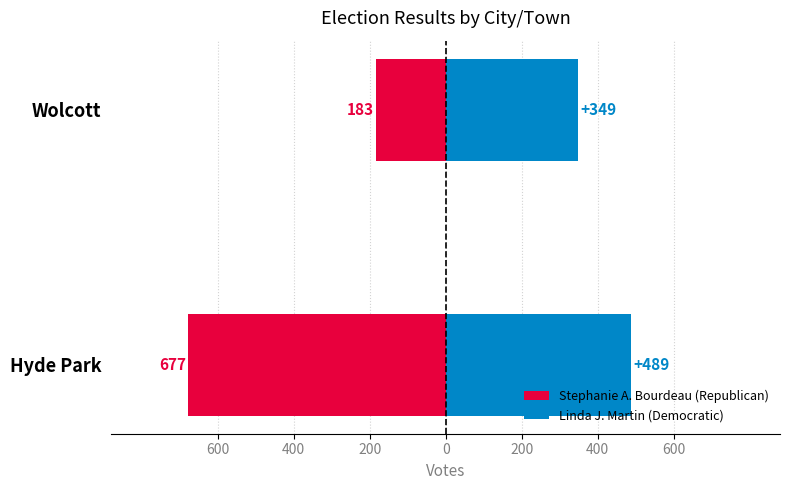

Which series changed the most between Hyde Park and Wolcott?

Stephanie A. Bourdeau (Republican)